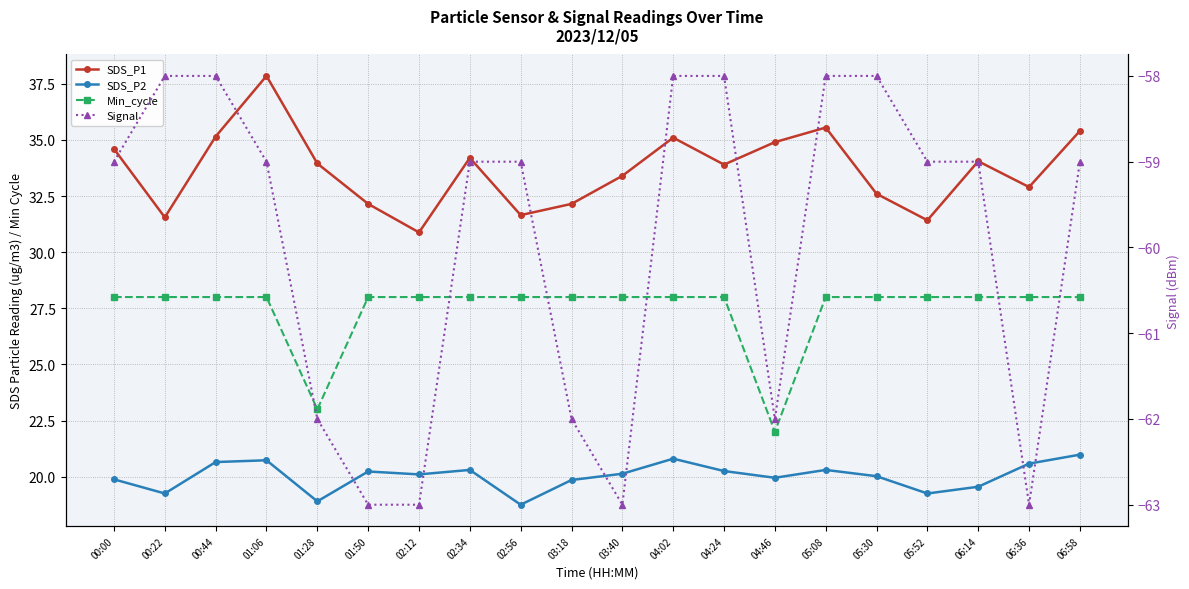

What is the sum of the Signal values at 04:02 and 01:50?

-121.0